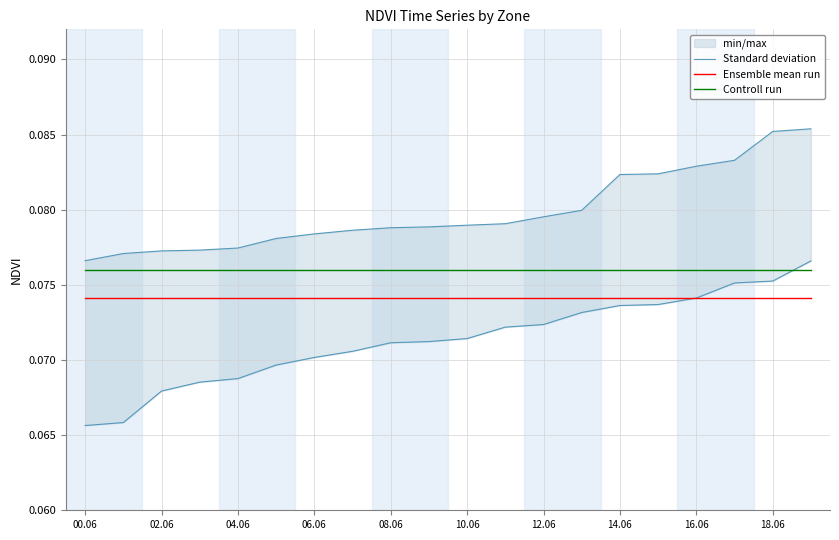

True or false: Ensemble mean run and Controll run cross at least once.

False